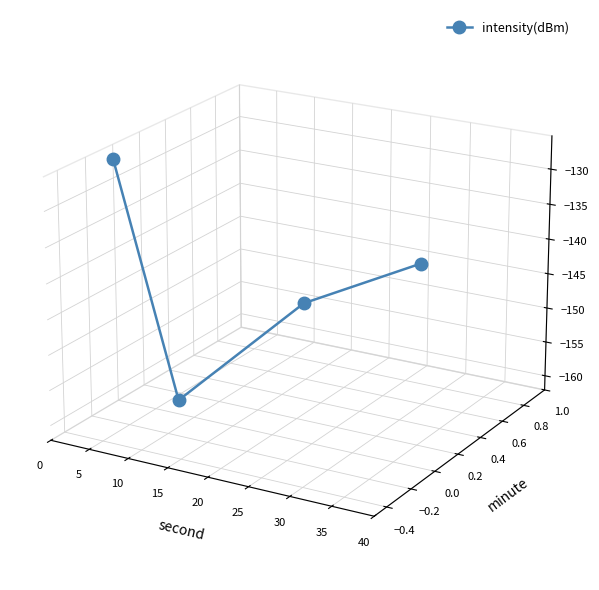

How many lines are shown in the chart?

1